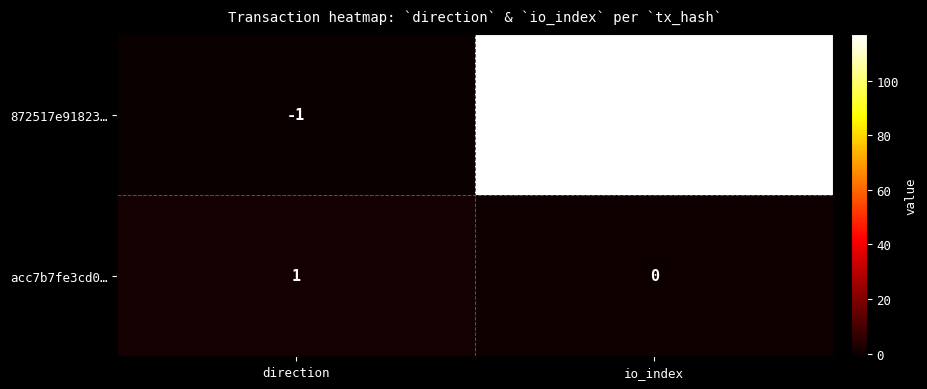

What is the sum of the 872517e91823… values at direction and io_index?

116